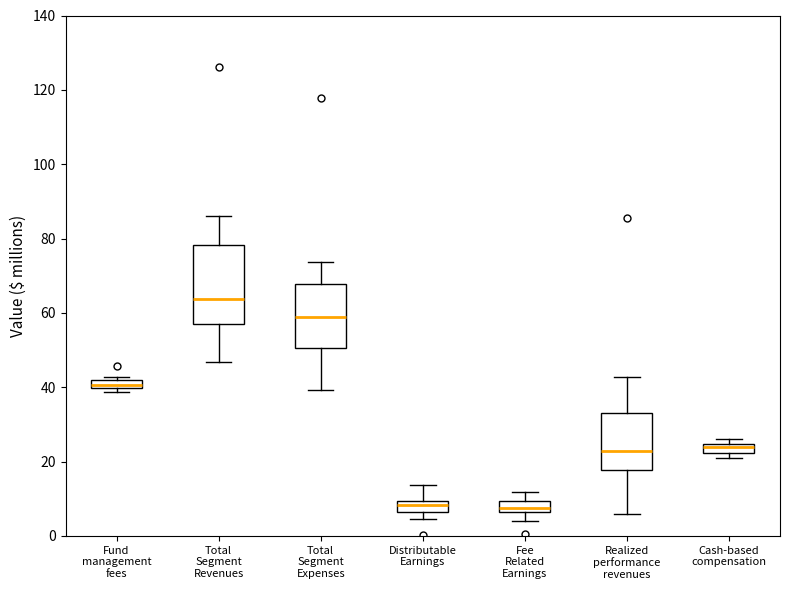

Which box's median line is the highest?

Total Segment Revenues